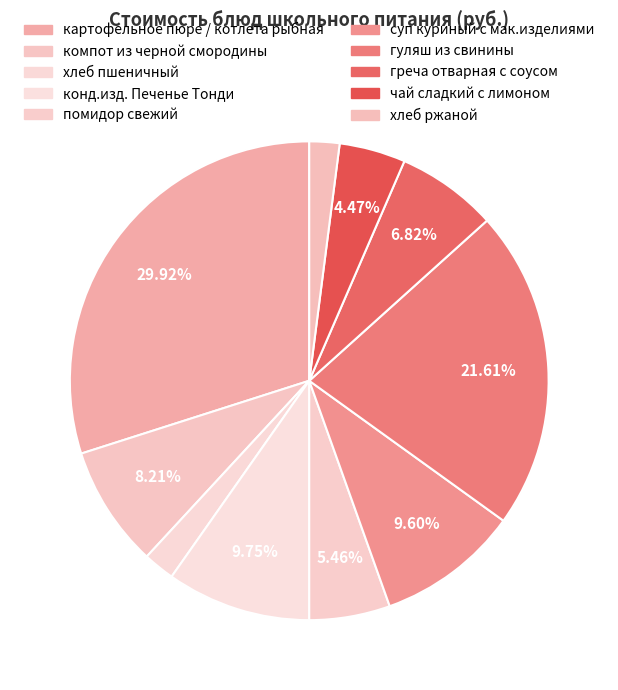

Does чай сладкий с лимоном represent more than half of the total?

No